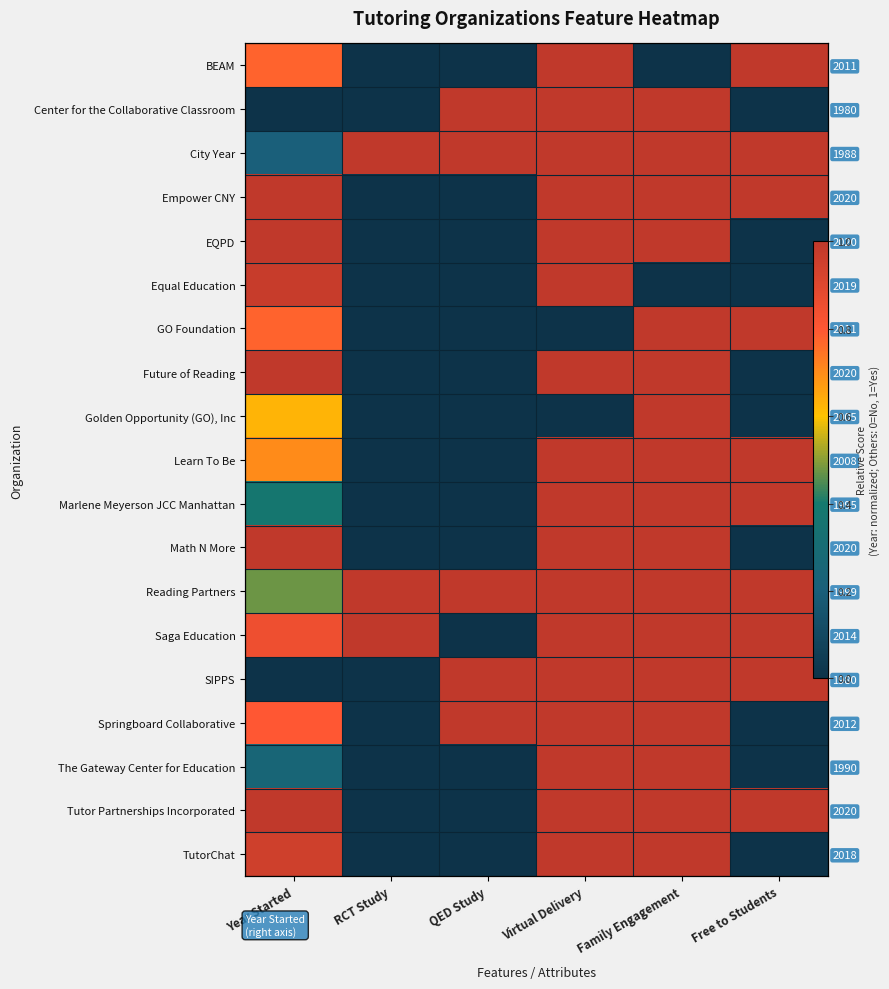

Which series has the largest range (max minus min)?

BEAM